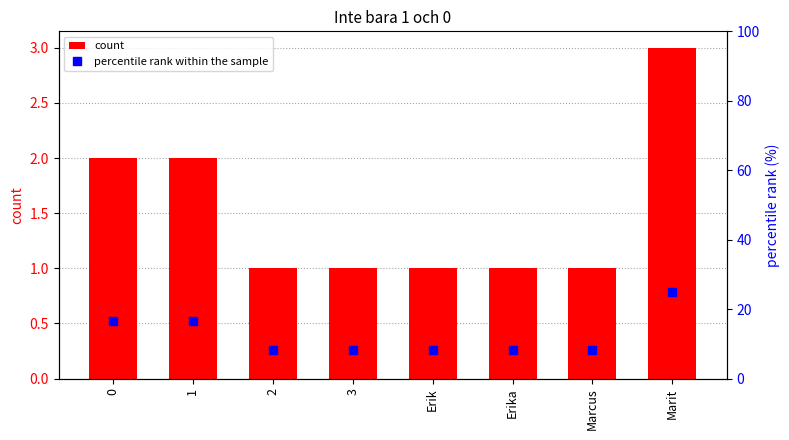

List the labels in order of percentile rank within the sample value, smallest first.

2, 3, Erik, Erika, Marcus, 0, 1, Marit